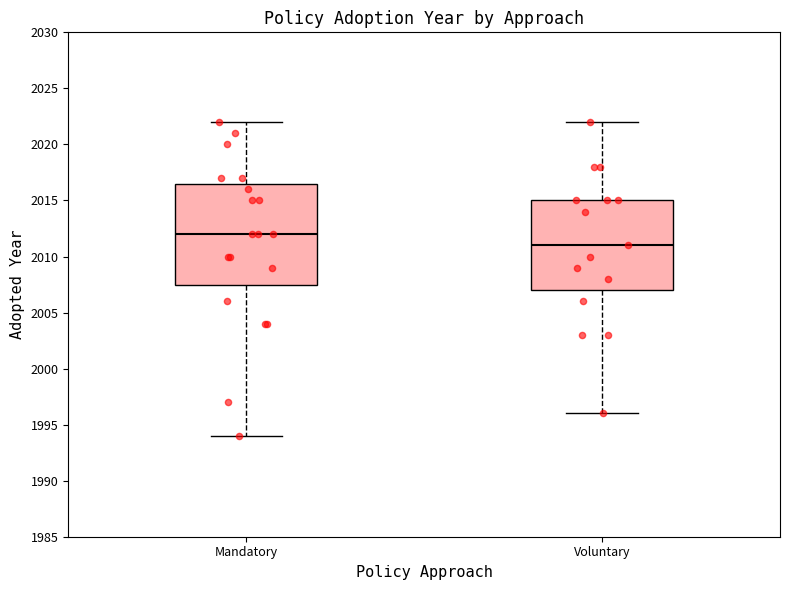

Which box's median line is the highest?

Mandatory